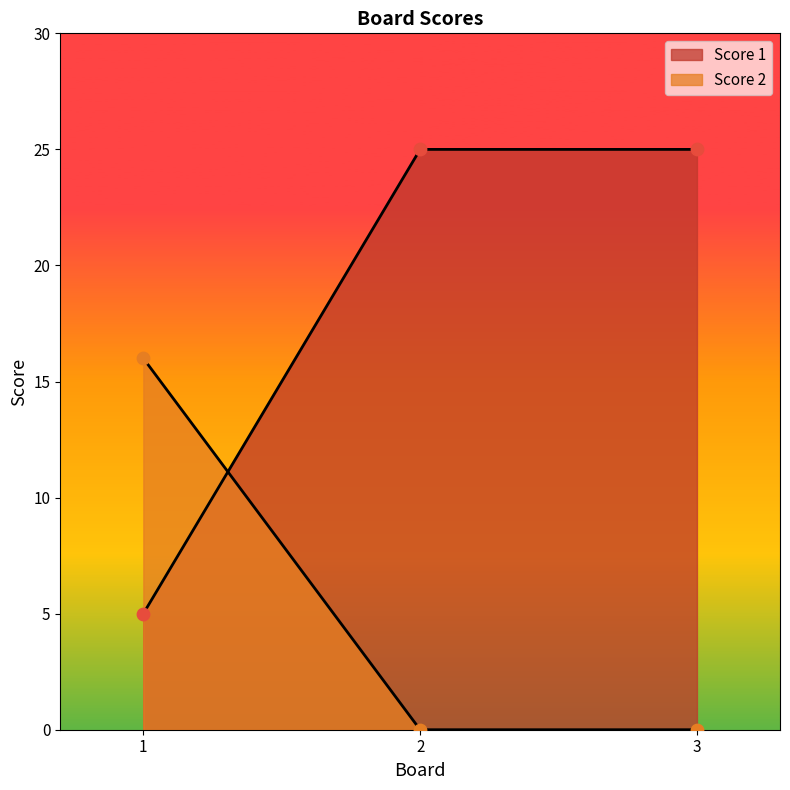

What is the total value across all series at 3?

25